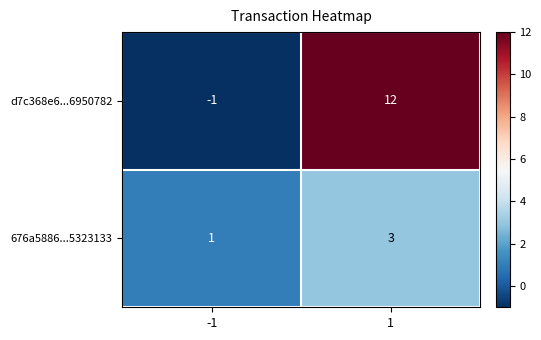

Is it true that 676a5886...5323133 equals 1 at -1?

True